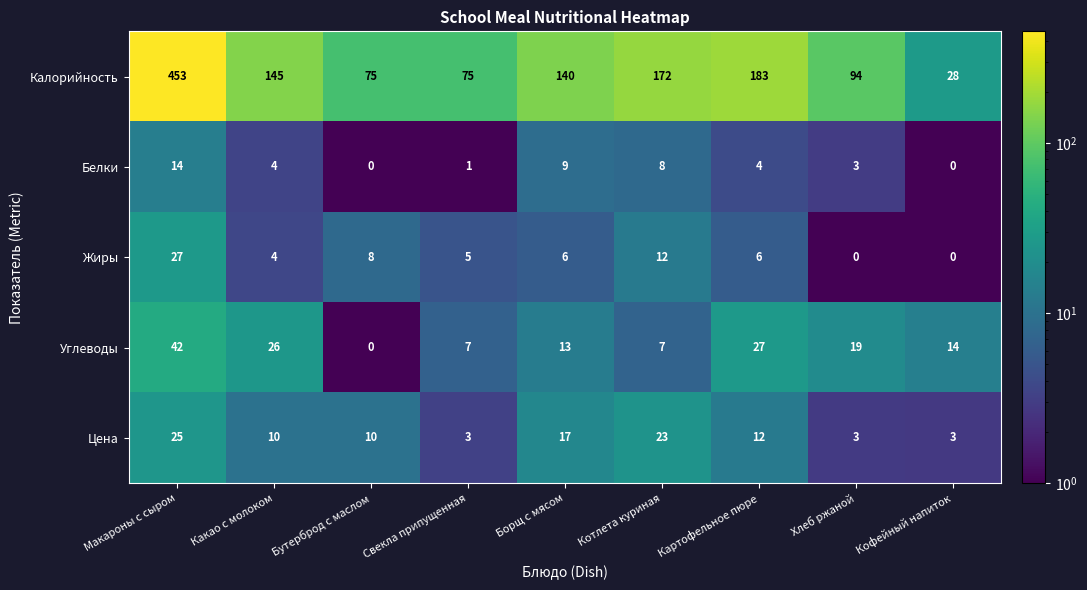

What is the difference between the highest and lowest values at Картофельное пюре?

179